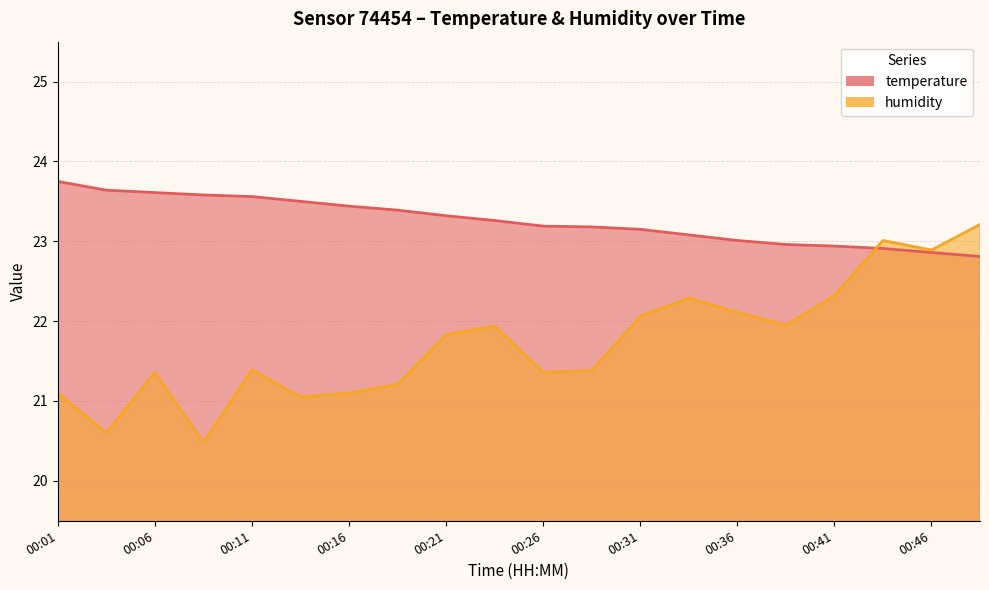

Which category has the lowest value across all series?

00:09